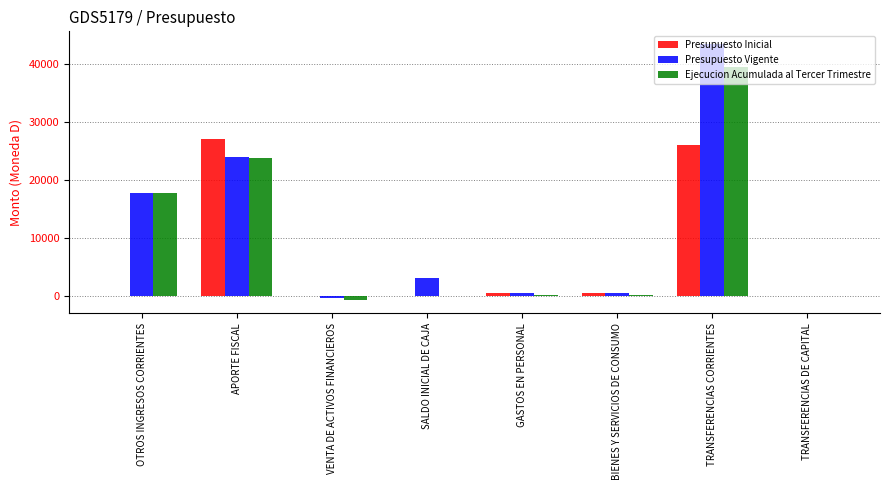

What is the maximum value shown in the chart?

43377